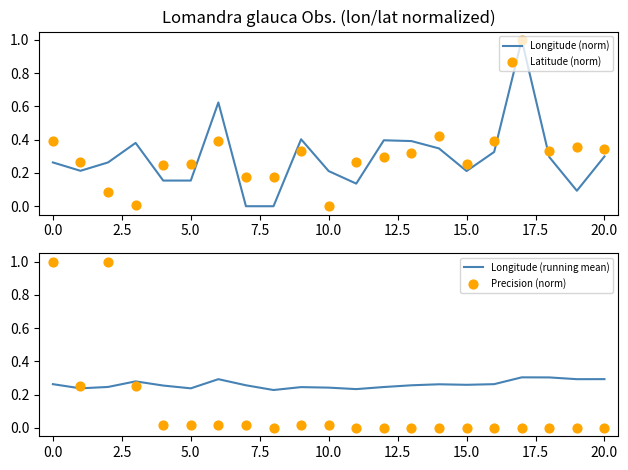

Which series contains the highest Y value?

Longitude (norm)